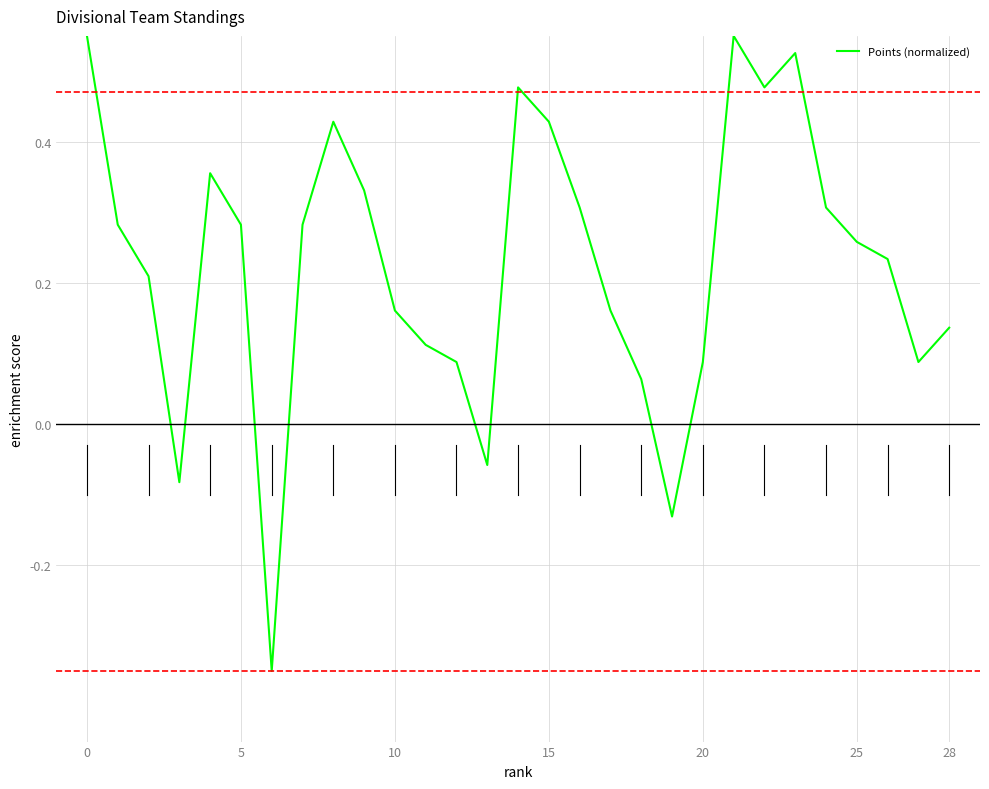

What is the difference between the maximum and minimum values?

0.9